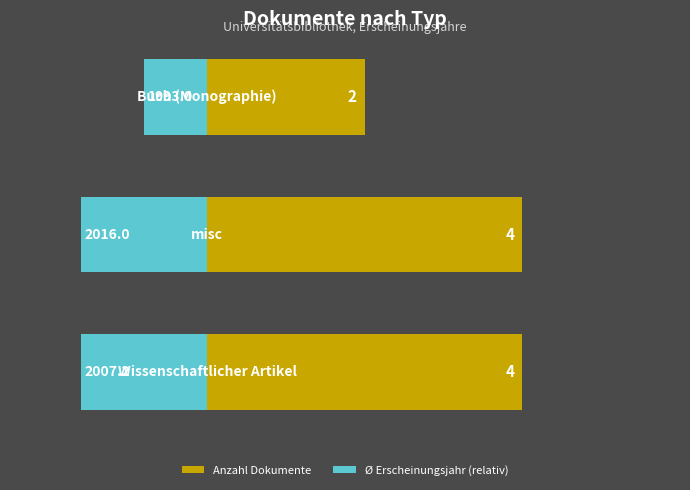

Is the value of Ø Erscheinungsjahr (relativ) at 2 greater than the value of Anzahl Dokumente at 1?

No